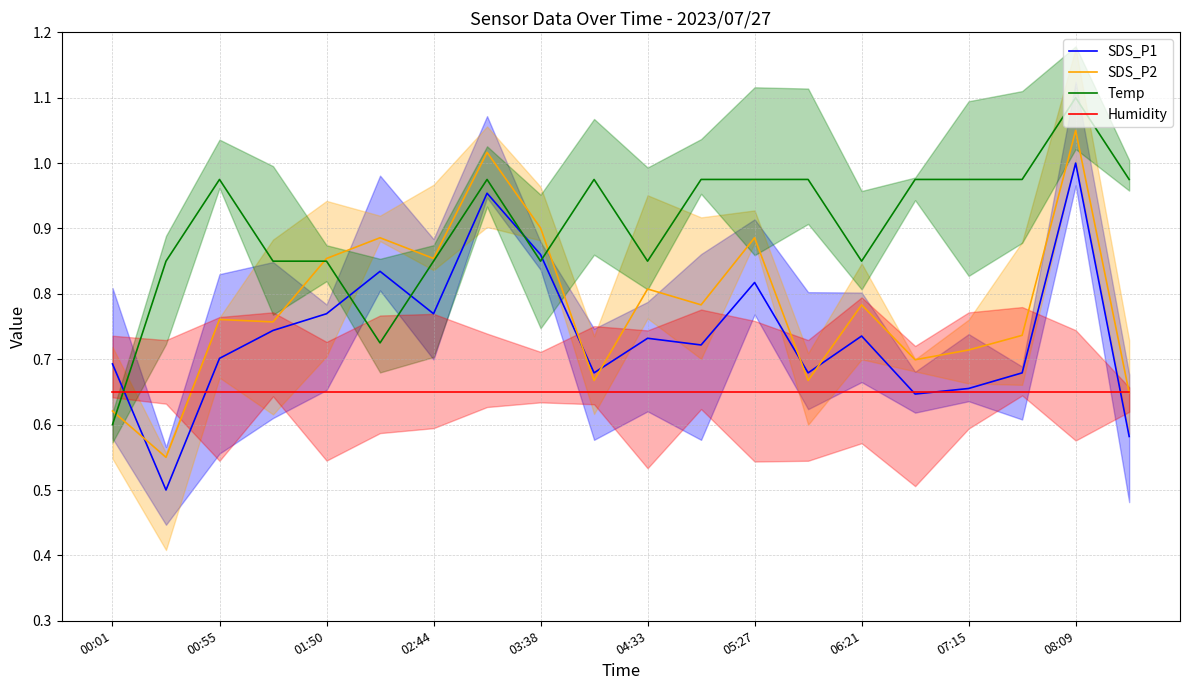

Which series has the largest total across all categories?

Temp